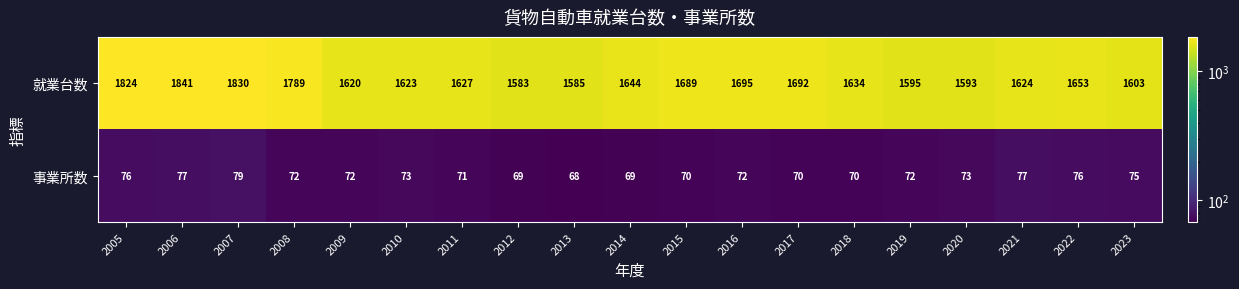

At which category is the sum across all series the highest?

2006